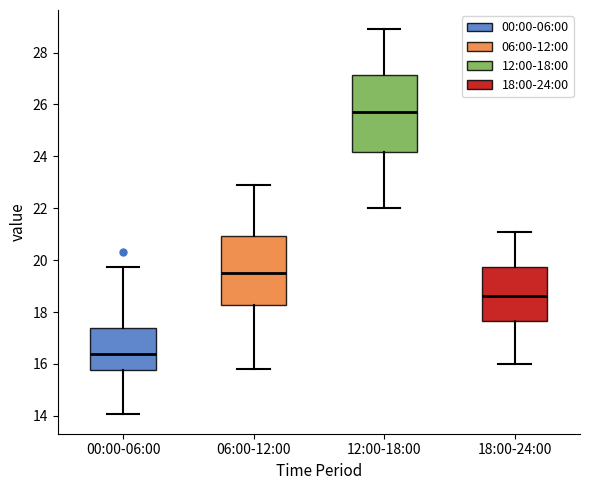

Where does the median line of the box for 06:00-12:00 sit on the y-axis? The values are not printed on the chart, so give them approximately, as read against the axis.

19.6